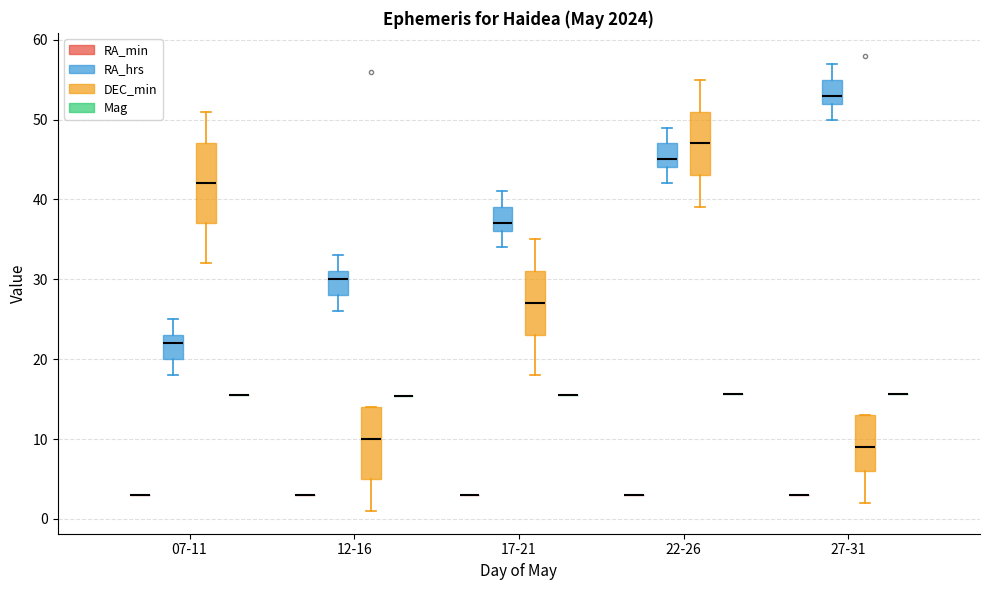

Reading left to right, transcribe this box plot: for each box, give where its median line is, the range the box spans, and where its two whiskers end, as read against the y-axis. The values are not printed on the chart, so give them approximately, as read against the axis.

07-11 (RA_min): box collapsed to a line at 3, whiskers 3 to 3
07-11 (RA_hrs): median 22, box 20 to 23, whiskers 18 to 25
07-11 (DEC_min): median 42, box 37 to 47, whiskers 32 to 51
07-11 (Mag): box collapsed to a line at 16, whiskers 16 to 16
12-16 (RA_min): box collapsed to a line at 3, whiskers 3 to 3
12-16 (RA_hrs): median 30, box 28 to 31, whiskers 26 to 33
12-16 (DEC_min): median 10, box 5 to 14, whiskers 1 to 14
12-16 (Mag): box collapsed to a line at 15, whiskers 15 to 15
17-21 (RA_min): box collapsed to a line at 3, whiskers 3 to 3
17-21 (RA_hrs): median 37, box 36 to 39, whiskers 34 to 41
17-21 (DEC_min): median 27, box 23 to 31, whiskers 18 to 35
17-21 (Mag): box collapsed to a line at 16, whiskers 16 to 16
22-26 (RA_min): box collapsed to a line at 3, whiskers 3 to 3
22-26 (RA_hrs): median 45, box 44 to 47, whiskers 42 to 49
22-26 (DEC_min): median 47, box 43 to 51, whiskers 39 to 55
22-26 (Mag): box collapsed to a line at 16, whiskers 16 to 16
27-31 (RA_min): box collapsed to a line at 3, whiskers 3 to 3
27-31 (RA_hrs): median 53, box 52 to 55, whiskers 50 to 57
27-31 (DEC_min): median 9, box 6 to 13, whiskers 2 to 13
27-31 (Mag): box collapsed to a line at 16, whiskers 16 to 16